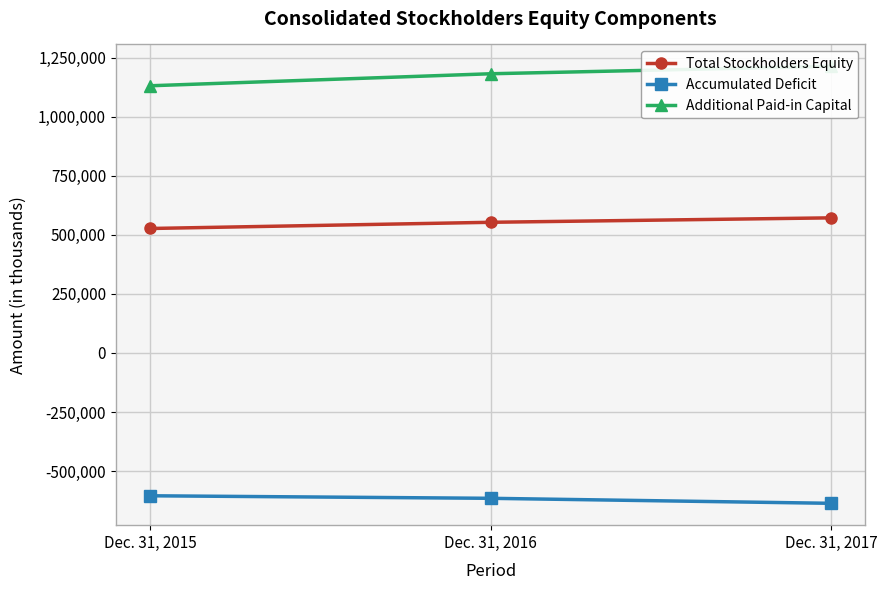

How many Accumulated Deficit values are between -636227 and -604317?

3